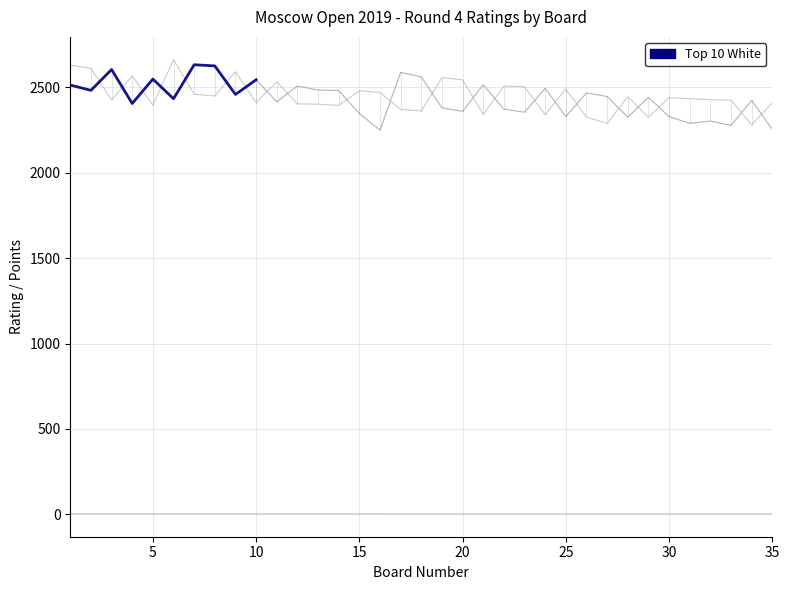

Is the value of Black Pts at 21 greater than the value of White Rating at 5?

No